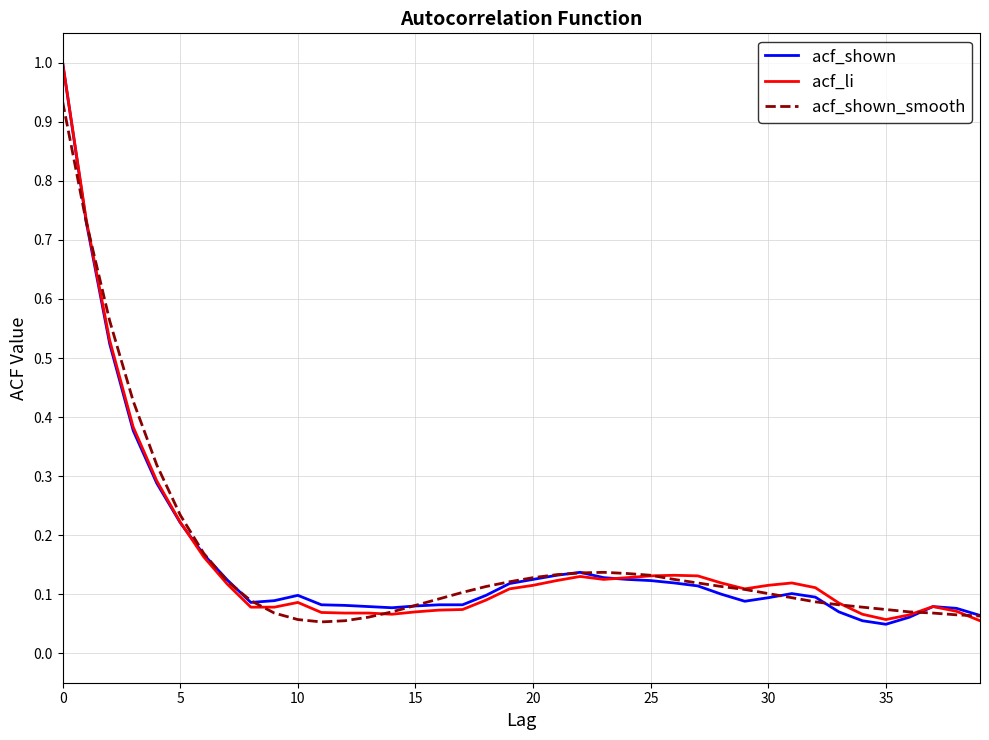

What is the greatest value displayed?

1.0